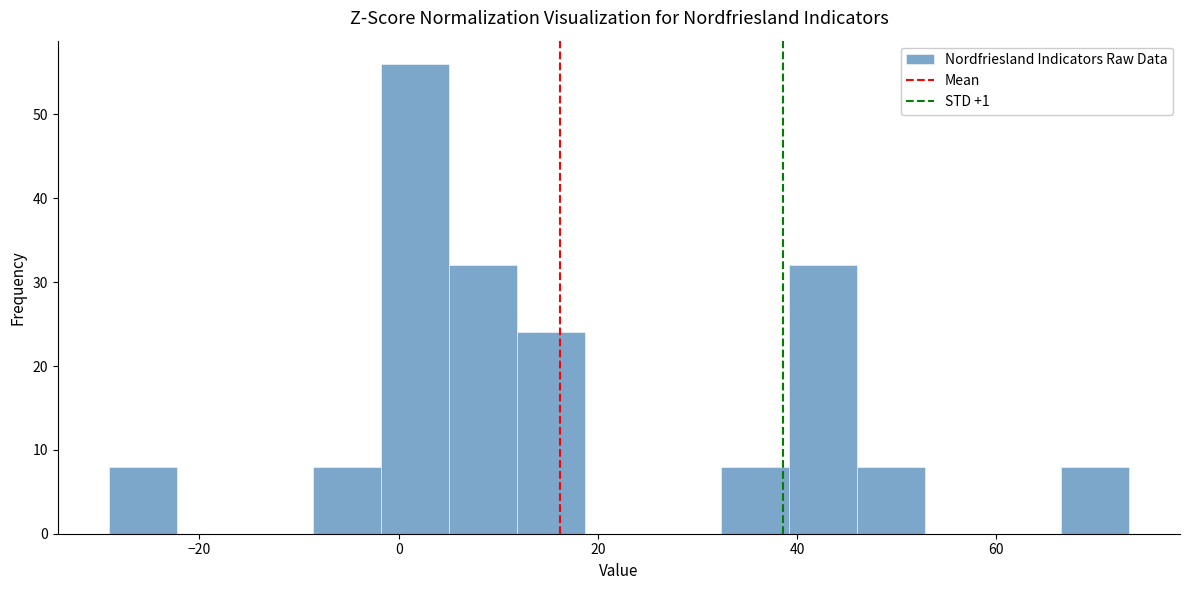

Read against the x-axis, roughly where is the centre of the tallest bar?

2